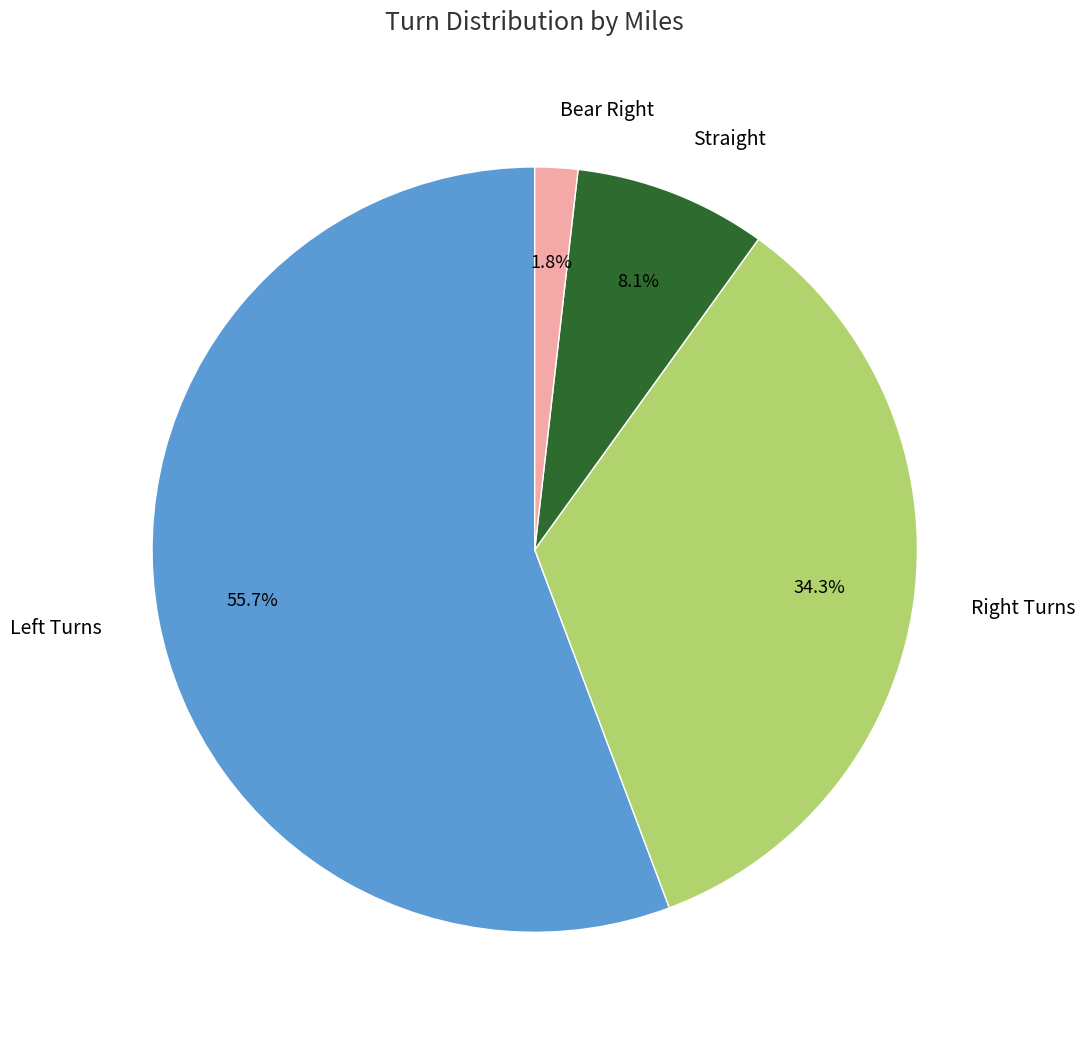

Rank the categories by value from highest to lowest.

Left Turns, Right Turns, Straight, Bear Right